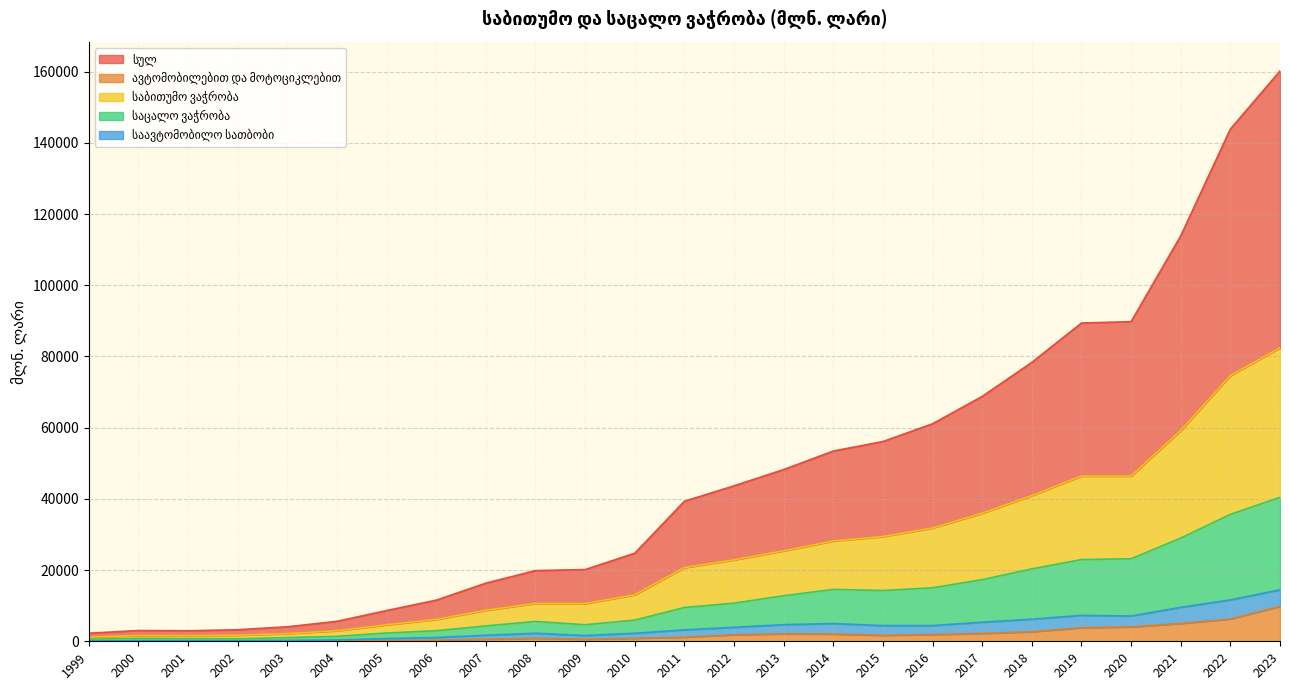

What is the sum of the საცალო ვაჭრობა values at 2014 and 2011?

24053.7